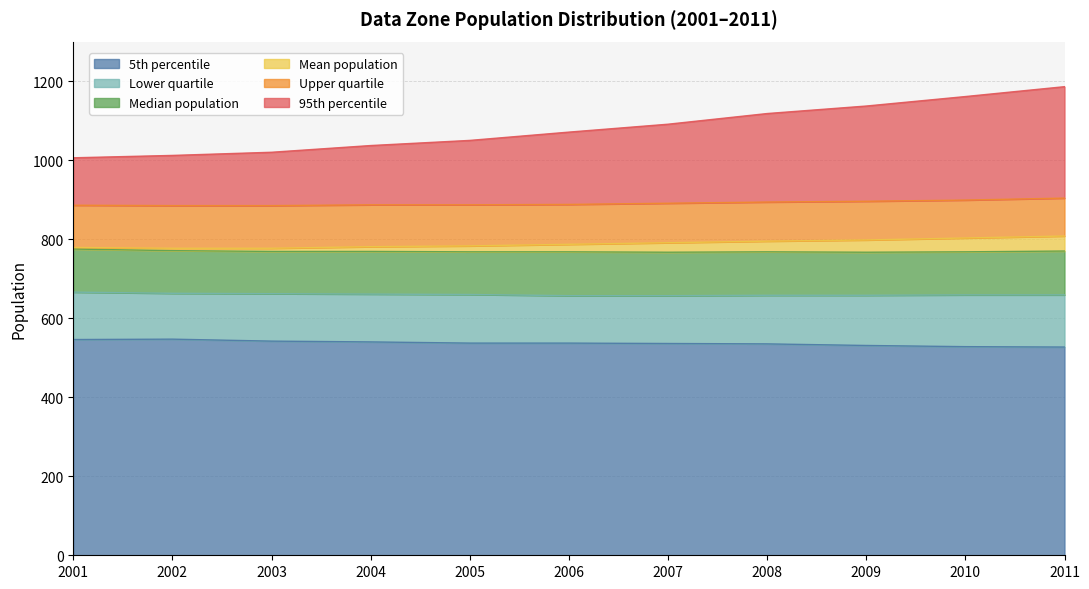

What is the difference between the 95th percentile values at 2003 and 2007?

71